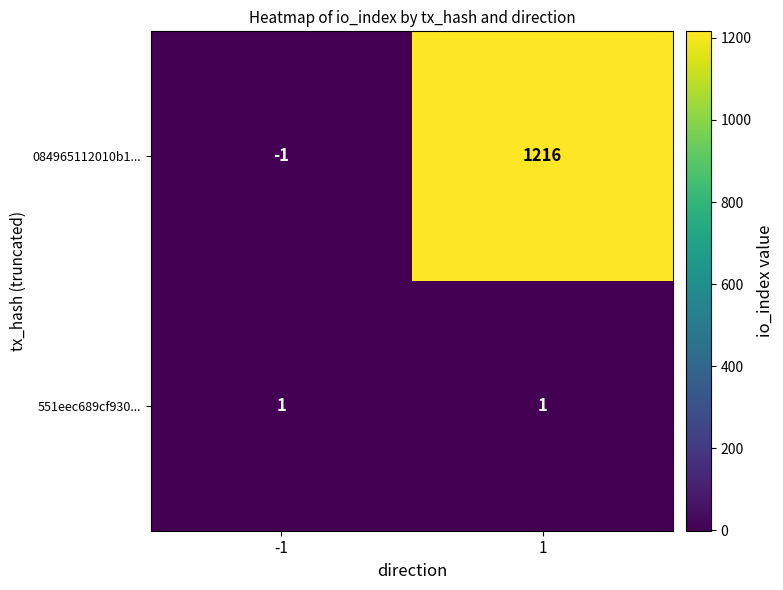

What is the total value across all series at 1?

1217